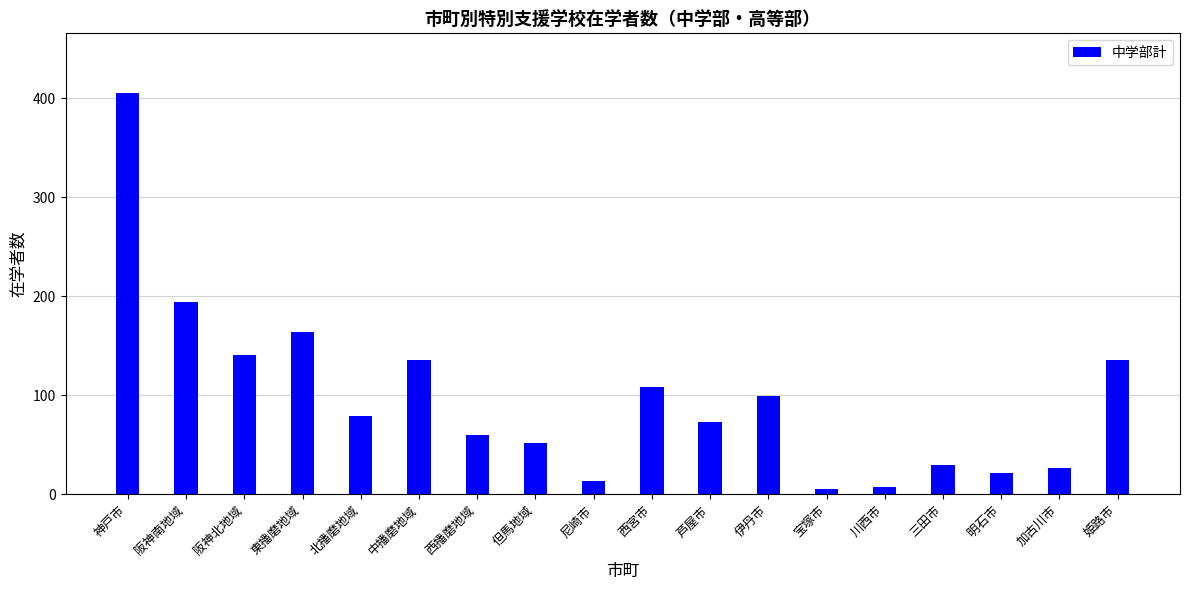

What position from the left is 芦屋市?

11